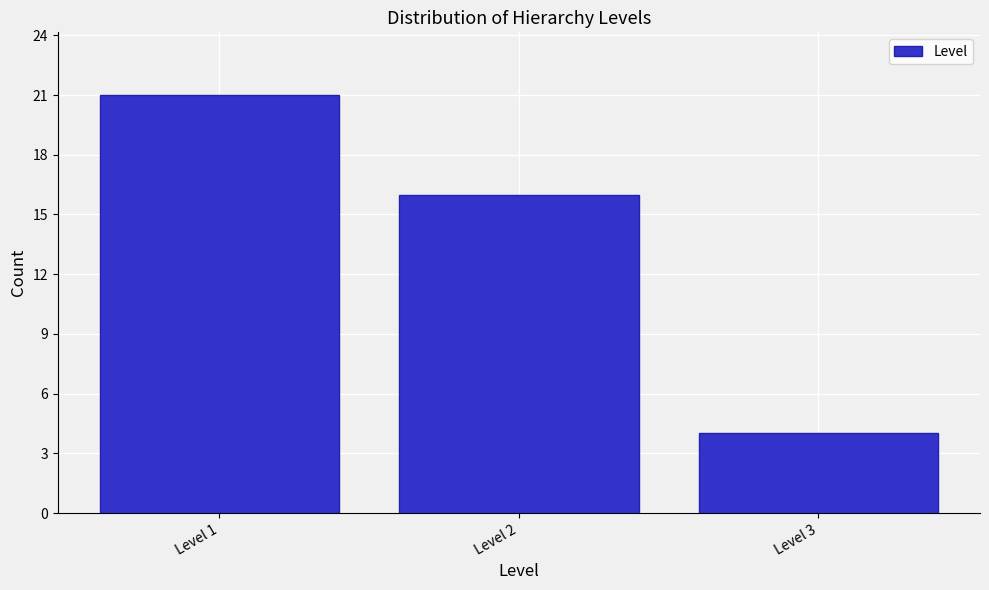

Reading right to left, extract all data points from this chart.

Level 3=4	Level 2=16	Level 1=21